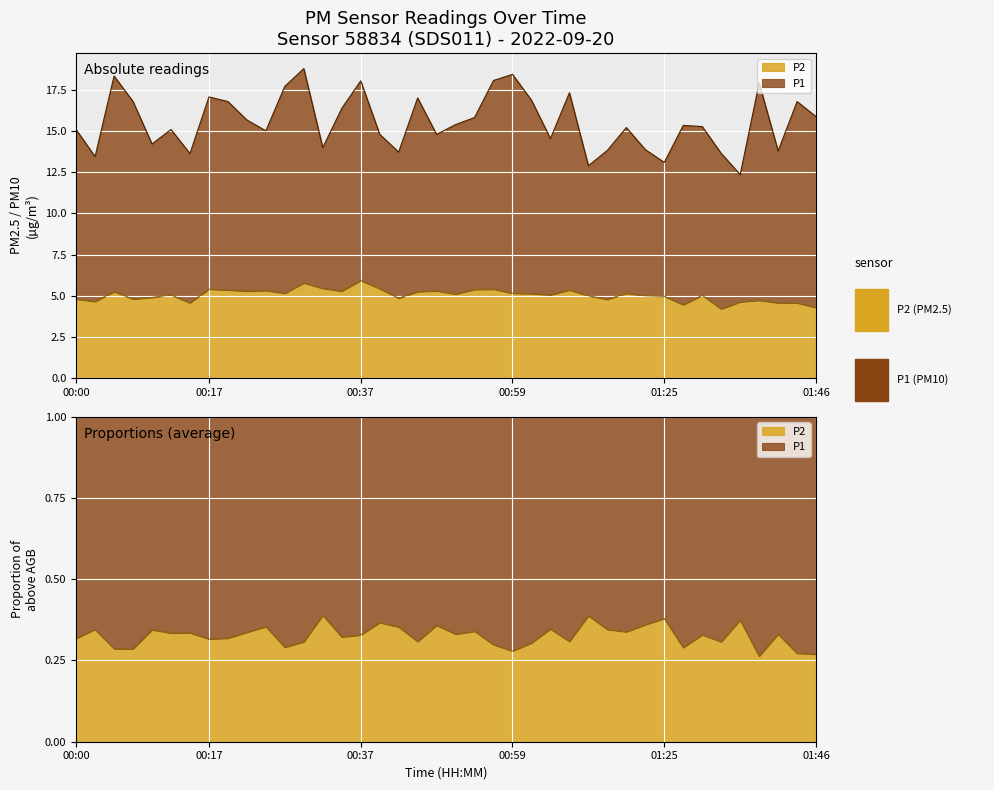

Reading left to right, extract all data points from this chart.

4.8	4.7	5.2	4.8	4.9	5.0	4.6	5.4	5.3	5.3	5.3	5.2	5.8	5.5	5.3	5.9	5.4	4.8	5.2	5.3	5.1	5.4	5.4	5.2	5.1	5.0	5.3	5.0	4.8	5.2	5.0	5.0	4.5	5.0	4.2	4.6	4.7	4.6	4.6	4.3